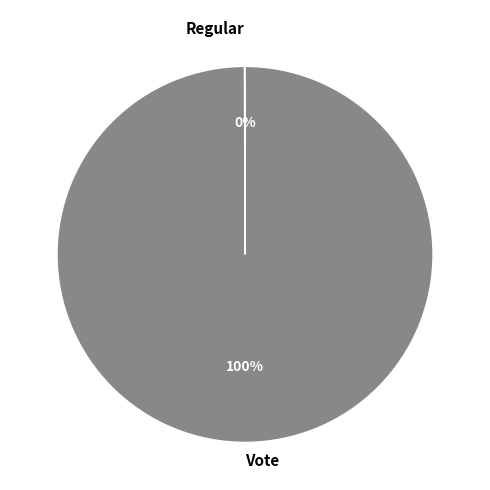

What is the majority slice?

Vote